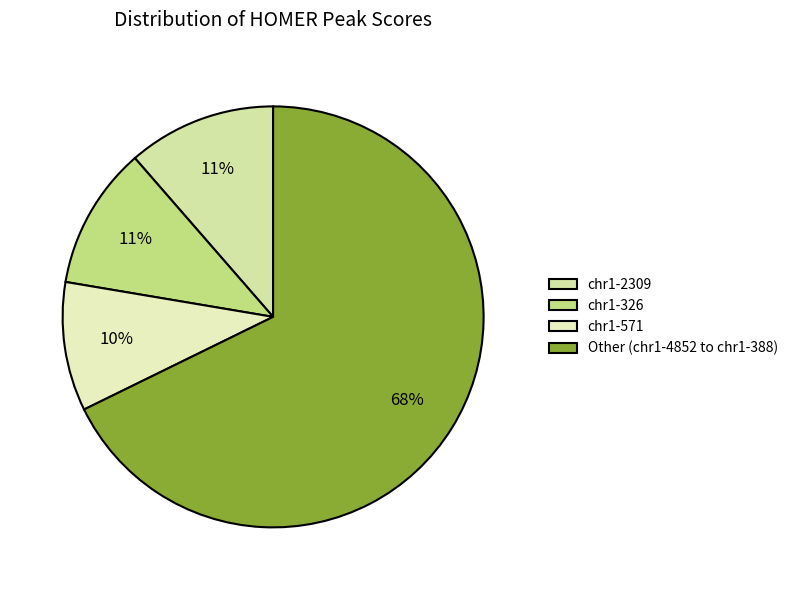

What percentage is the chr1-571 slice, to the nearest percent?

10%